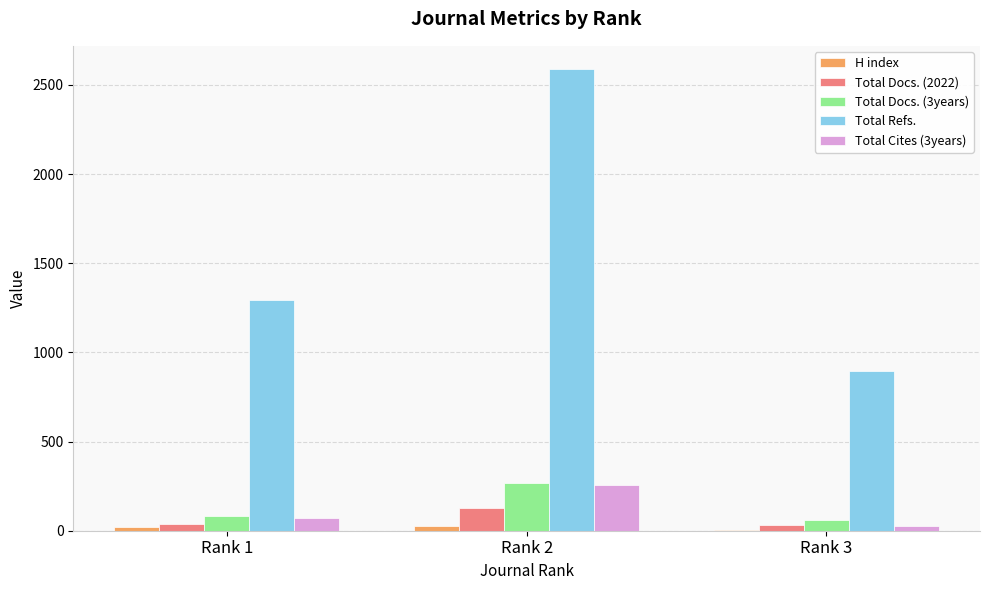

At which category is the sum across all series the highest?

Rank 2